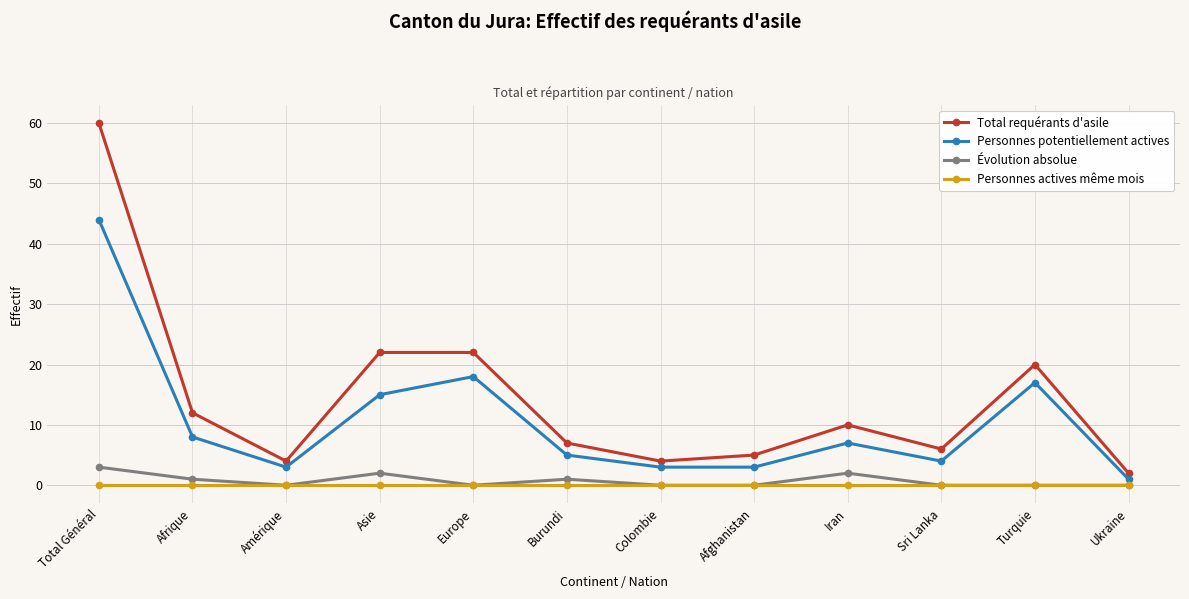

Which series has the largest range (max minus min)?

Total requérants d'asile